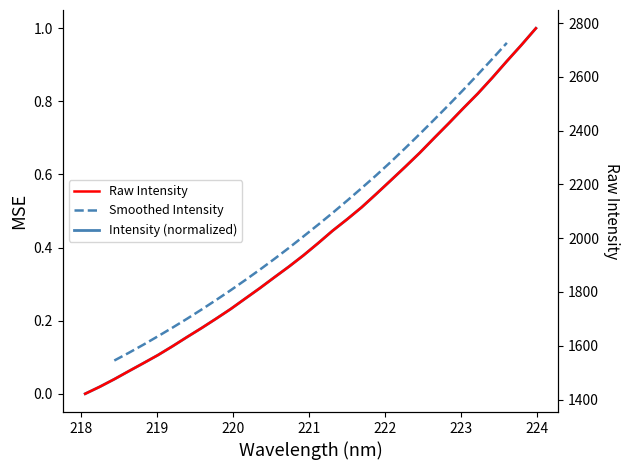

True or false: the data has more than 2 interior local peaks.

False